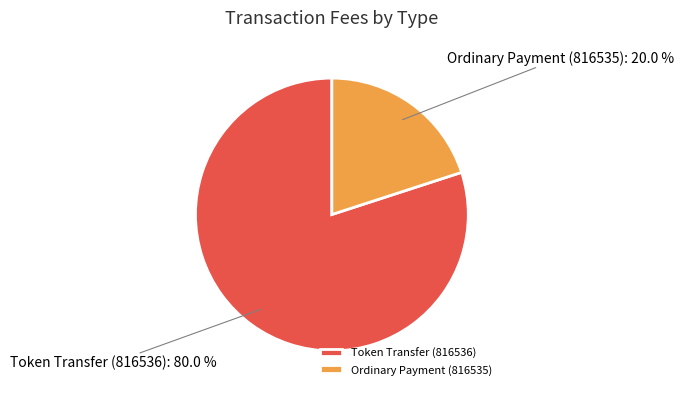

Which slice represents more than half of the pie?

Token Transfer (816536)